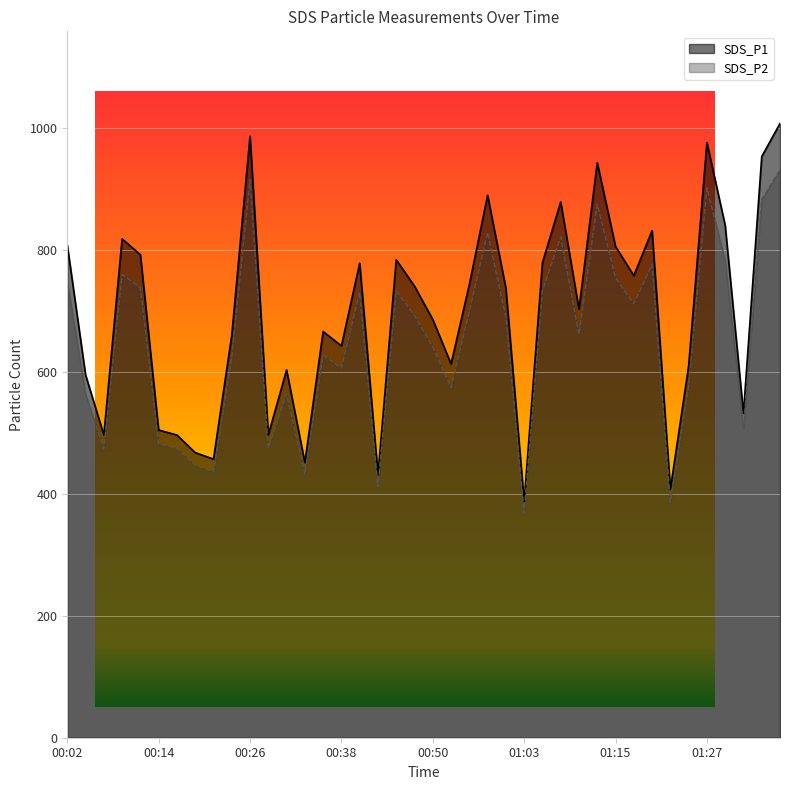

Which series has the largest total across all categories?

SDS_P1